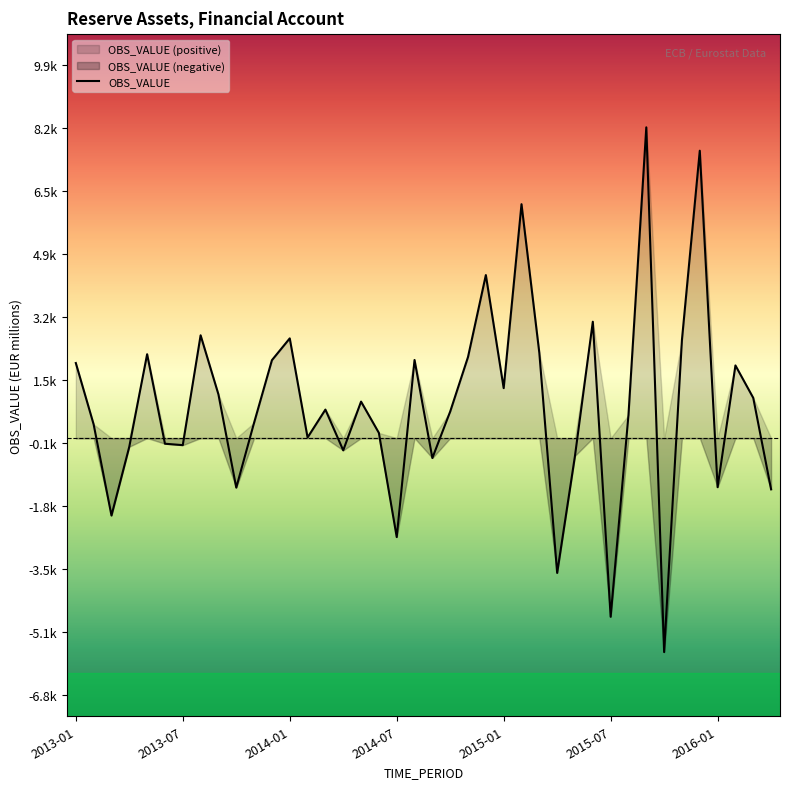

Reading left to right, list all the values displayed in this chart.

1982.9	362.1	-2045.7	-227.2	2215.9	-148.9	-186.5	2715.5	1154.5	-1308.6	405.8	2058.1	2634.2	16.1	752.6	-323.8	963.8	137.3	-2614.6	2063.1	-526.5	701.0	2143.1	4307.0	1319.6	6178.8	2250.8	-3561.5	-468.0	3074.2	-4720.3	609.1	8209.0	-5652.8	2597.7	7591.6	-1297.0	1919.5	1061.7	-1353.1